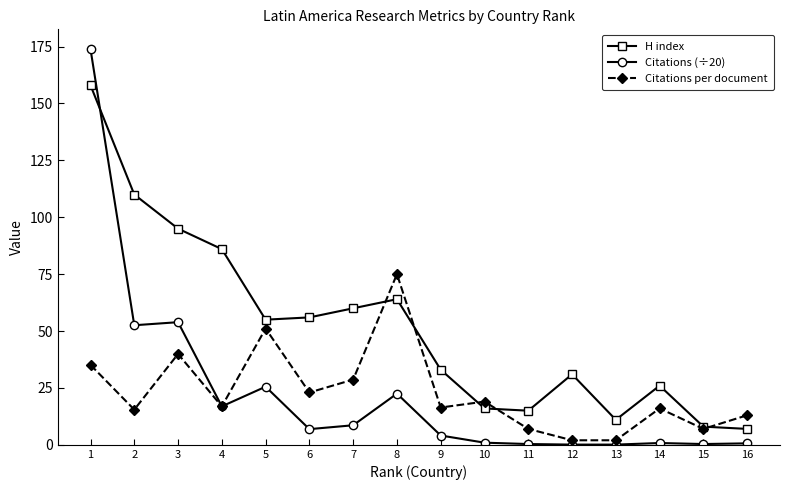

At which category does Citations per document reach its first local peak?

3